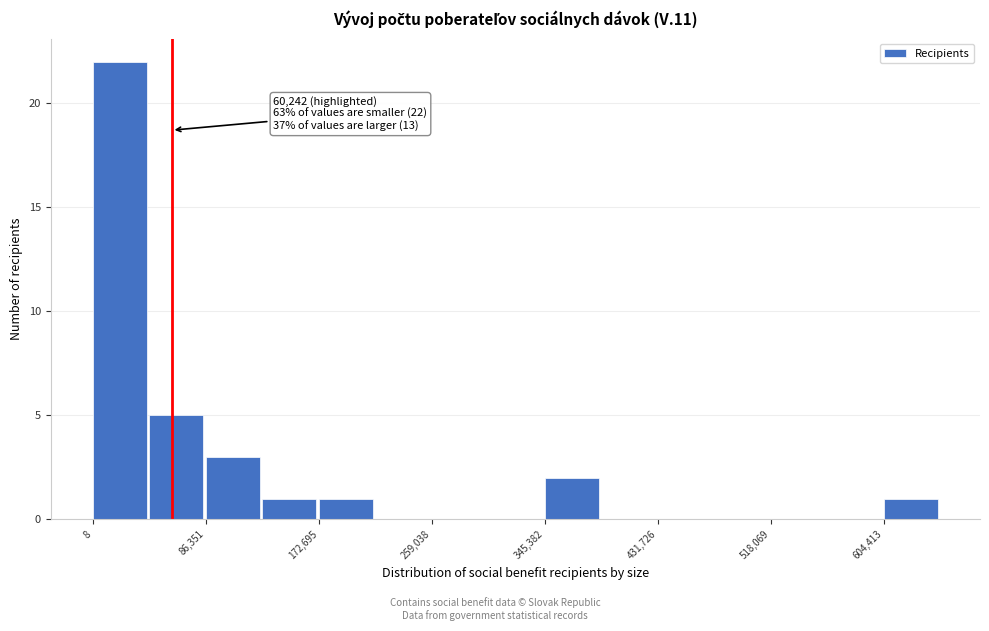

Which range on the x-axis has the tallest bar?

0 to 40000